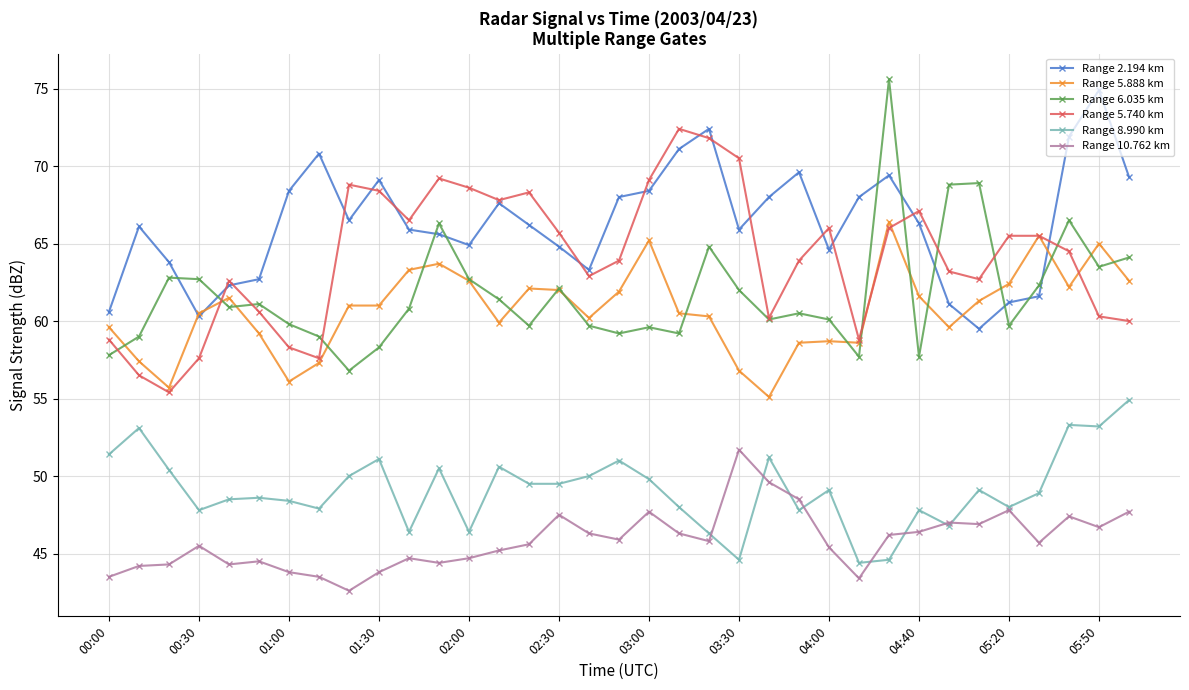

True or false: Range 2.194 km has more than 0 points higher than both neighbors.

True